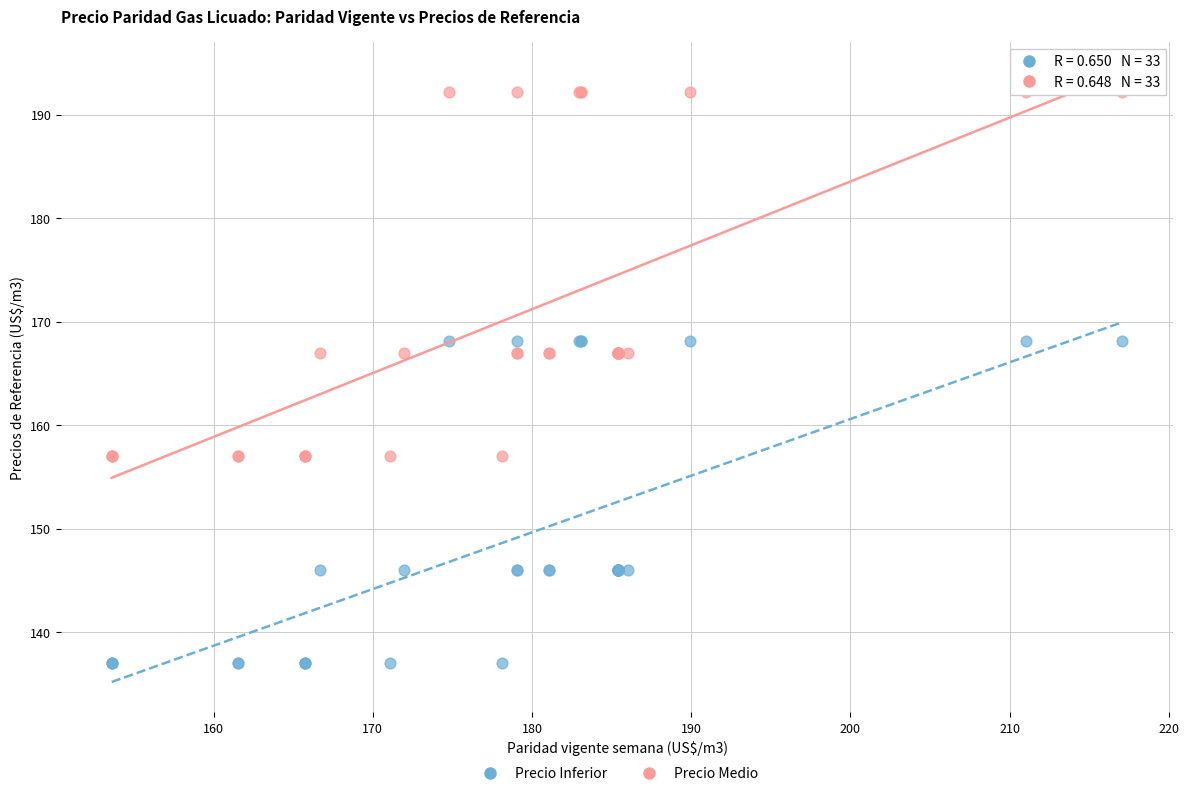

Which series reaches the minimum Y coordinate?

Precio Inferior